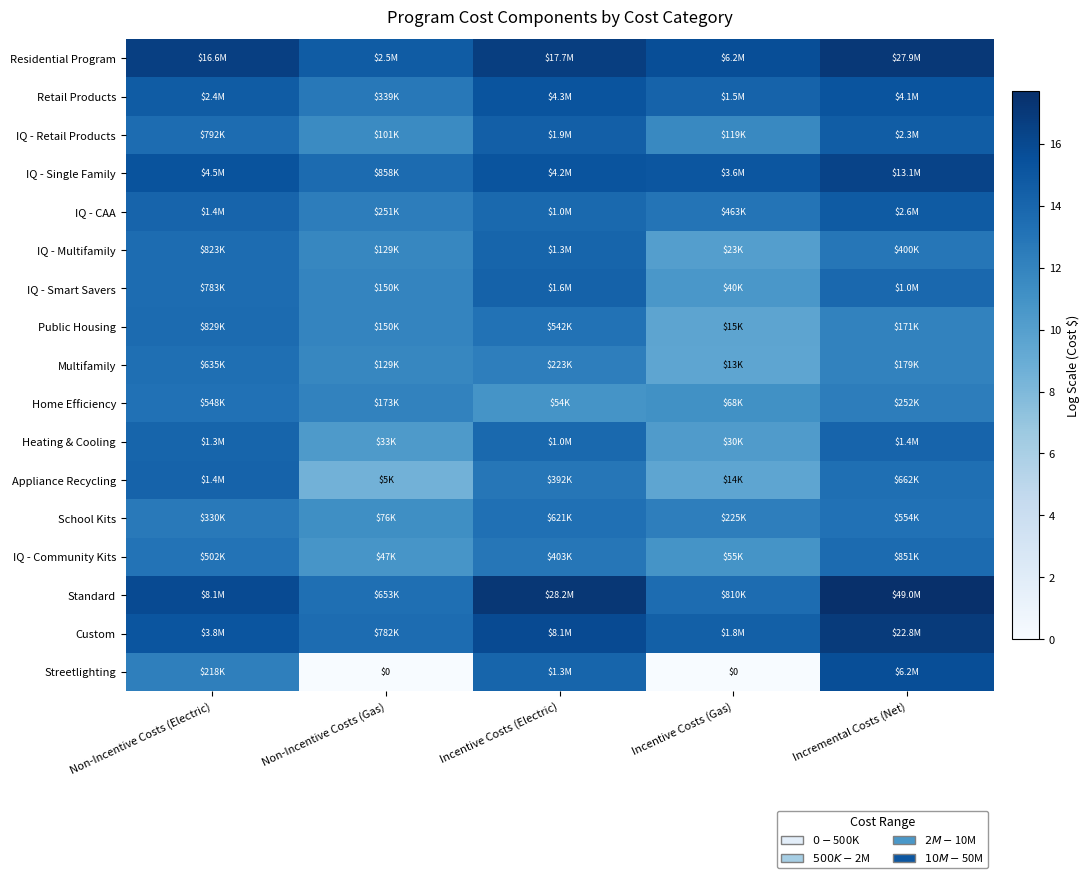

Where does the IQ - Retail Products series first go above 13?

Non-Incentive Costs (Electric)